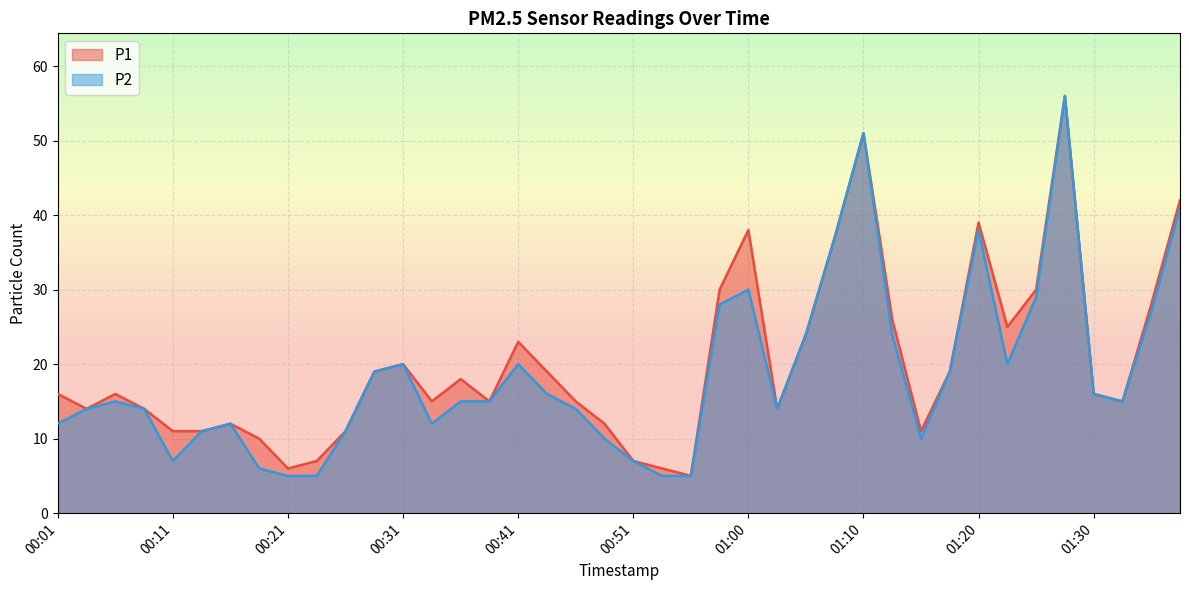

Where does the P1 series first go above 16?

00:28